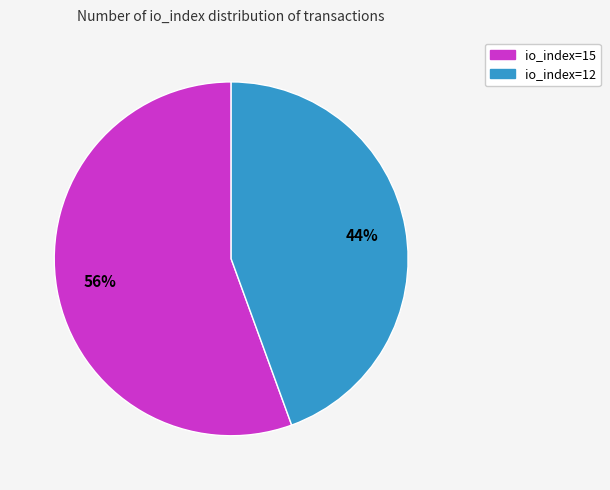

Does io_index=12 account for over 50% of the chart?

No